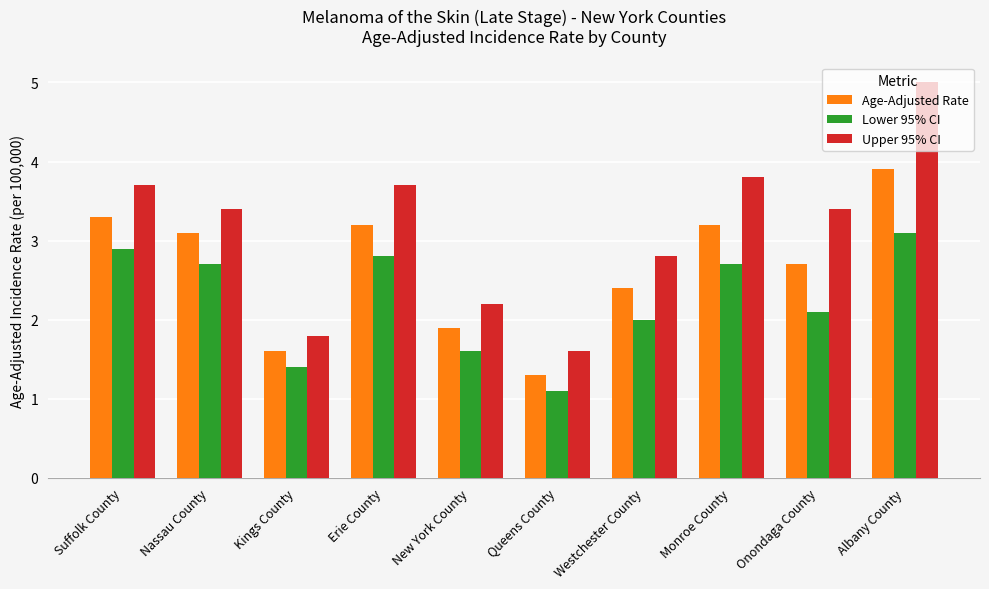

Count the number of data series in this chart.

3